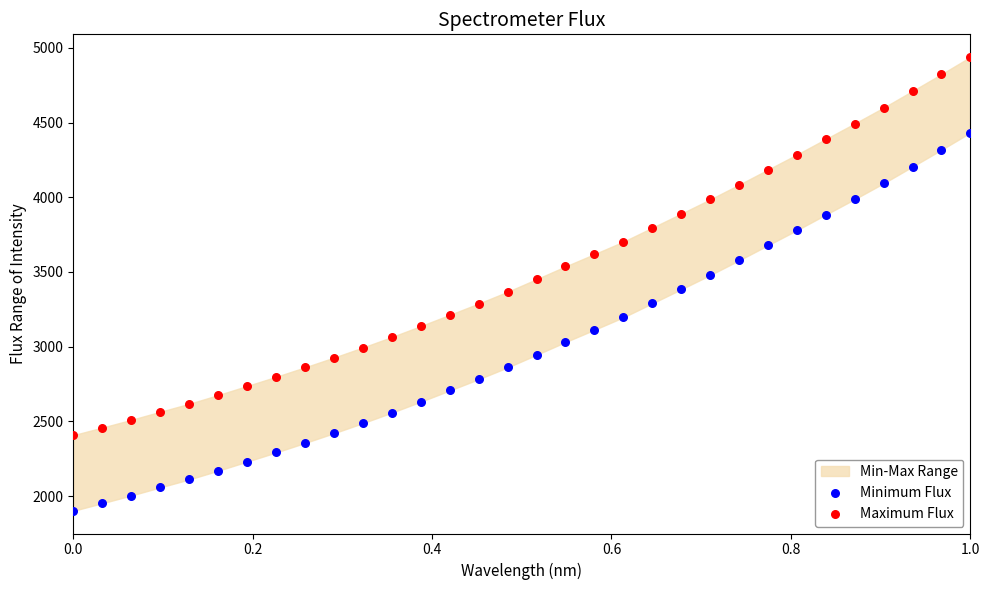

Which series reaches the minimum Y coordinate?

Minimum Flux